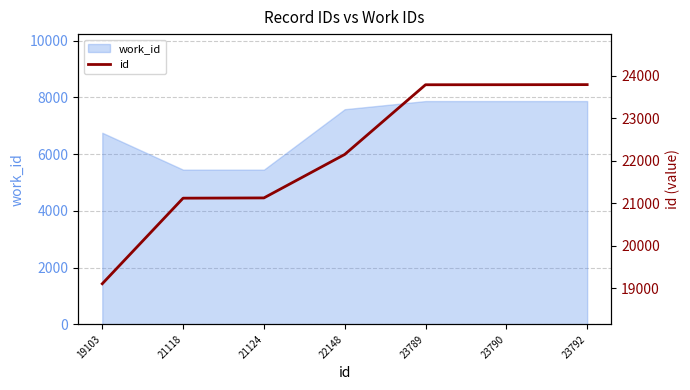

What is the ratio of the value at 23792 to the value at 19103?

1.2